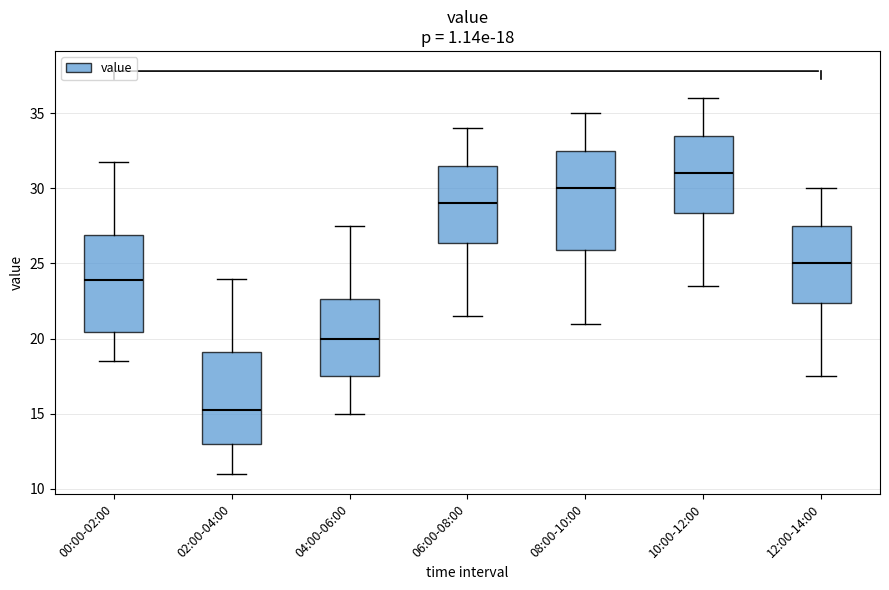

Which box's median line is the lowest?

02:00-04:00